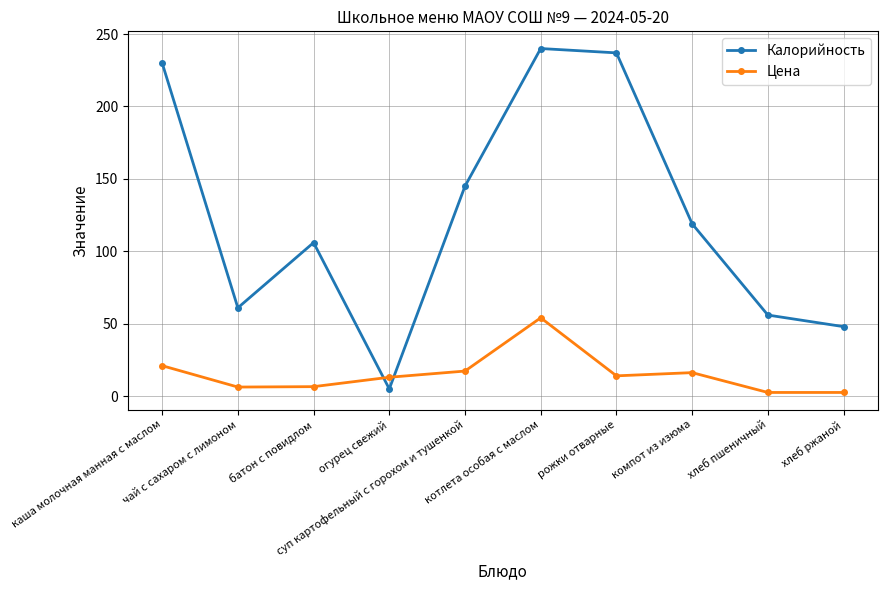

True or false: Цена and Калорийность intersect in this chart.

True